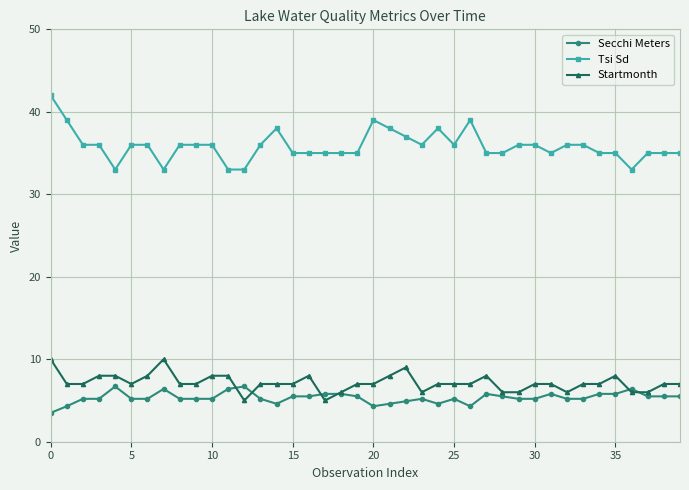

True or false: Secchi Meters has more than 0 interior local peaks.

True